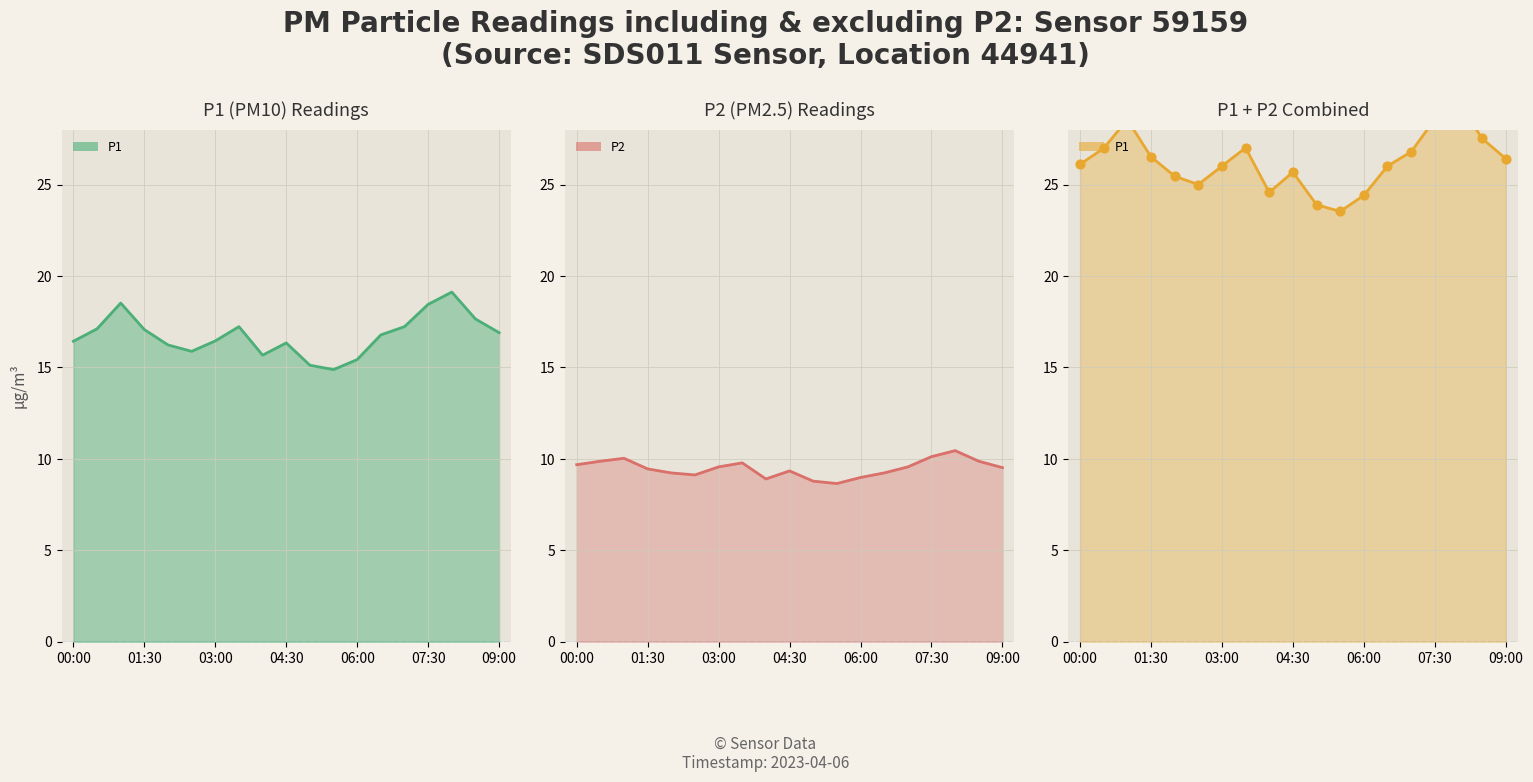

What is the total value across all series at 06:00?

24.4